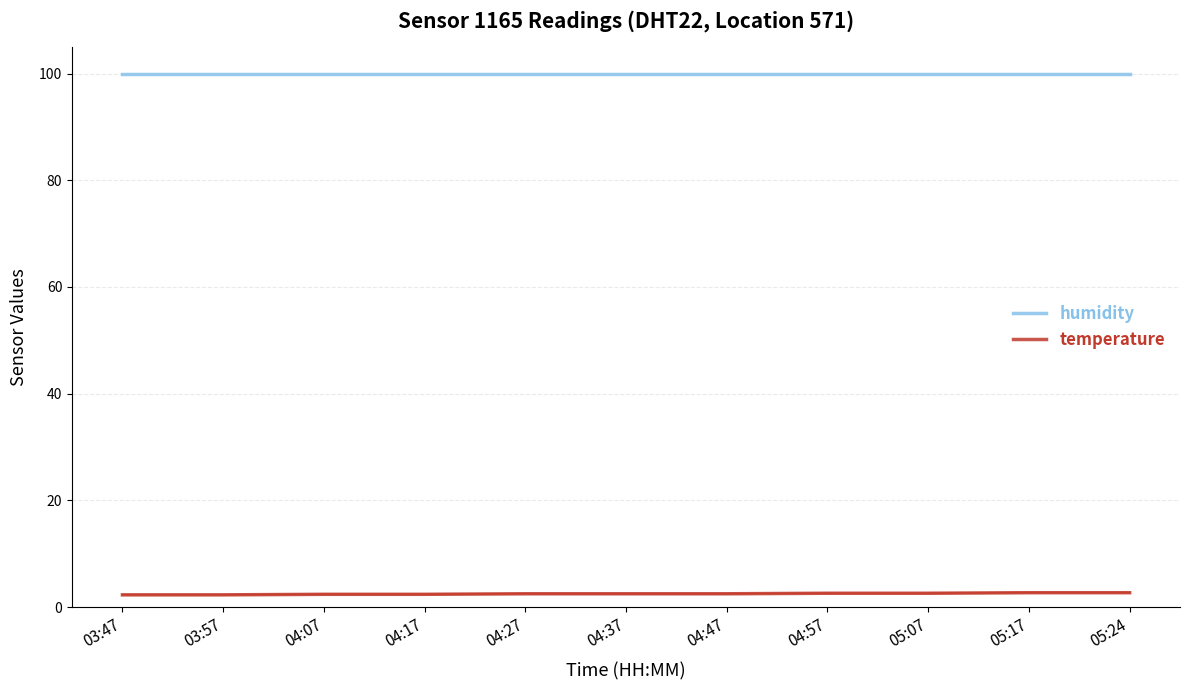

Reading left to right, what are all the values shown in this chart?

humidity: 03:47=99.9	03:57=99.9	04:07=99.9	04:17=99.9	04:27=99.9	04:37=99.9	04:47=99.9	04:57=99.9	05:07=99.9	05:17=99.9	05:24=99.9
temperature: 03:47=2.3	03:57=2.3	04:07=2.4	04:17=2.4	04:27=2.5	04:37=2.5	04:47=2.5	04:57=2.6	05:07=2.6	05:17=2.7	05:24=2.7